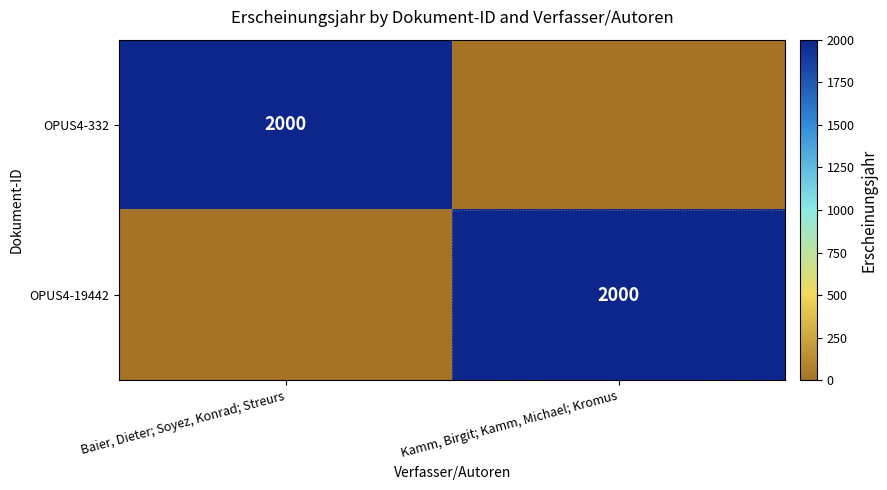

What is the spread (max minus min) of values at Kamm, Birgit; Kamm, Michael; Kromus?

2000